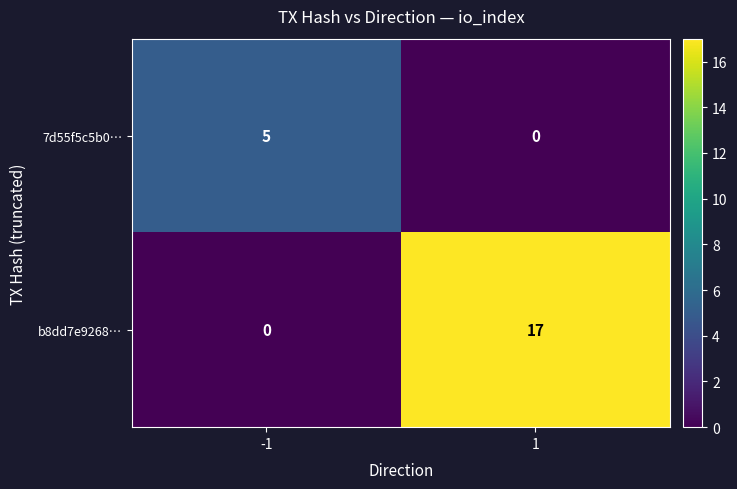

Is it true that b8dd7e9268… equals 6 at -1?

False